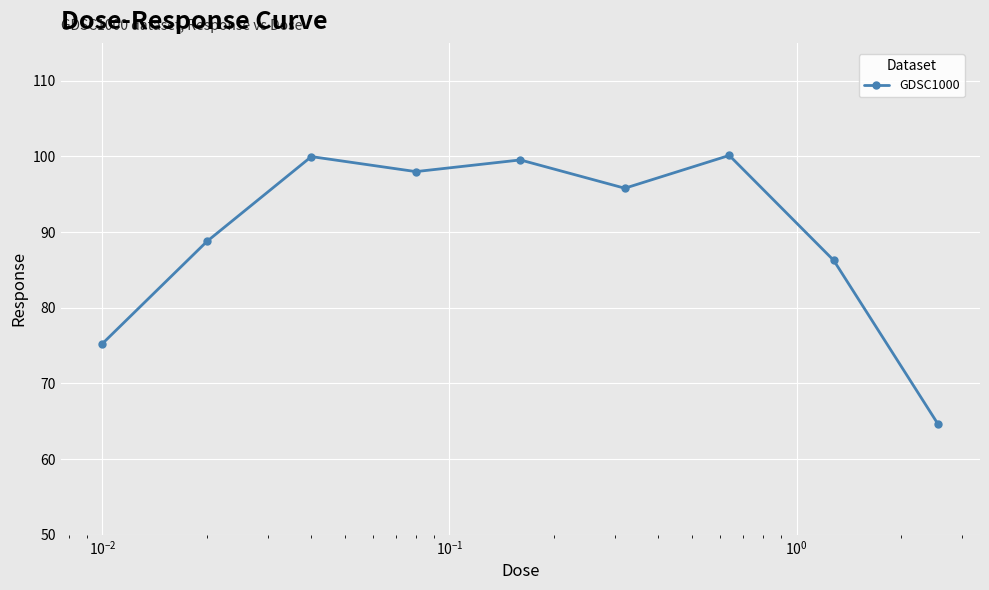

What is the maximum value shown in the chart?

100.1